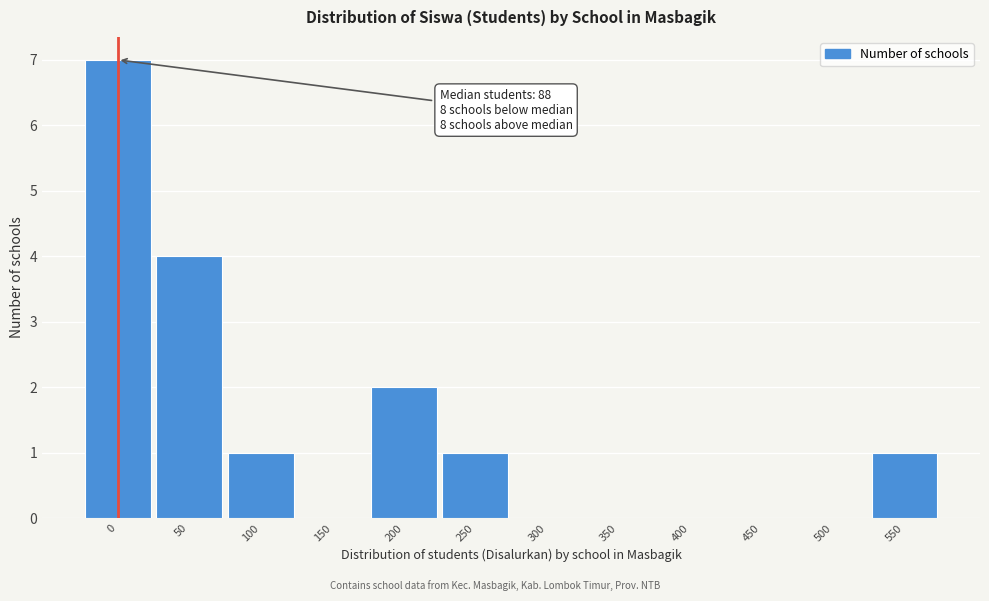

Reading left to right, extract all data points from this chart.

0=7	50=4	100=1	150=0	200=2	250=1	300=0	350=0	400=0	450=0	500=0	550=1